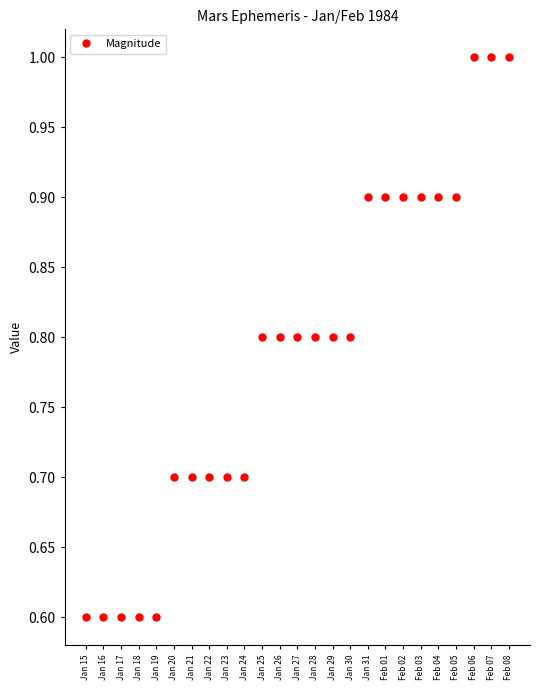

Reading left to right, transcribe all the data shown in this chart.

0.6	0.6	0.6	0.6	0.6	0.7	0.7	0.7	0.7	0.7	0.8	0.8	0.8	0.8	0.8	0.8	0.9	0.9	0.9	0.9	0.9	0.9	1.0	1.0	1.0